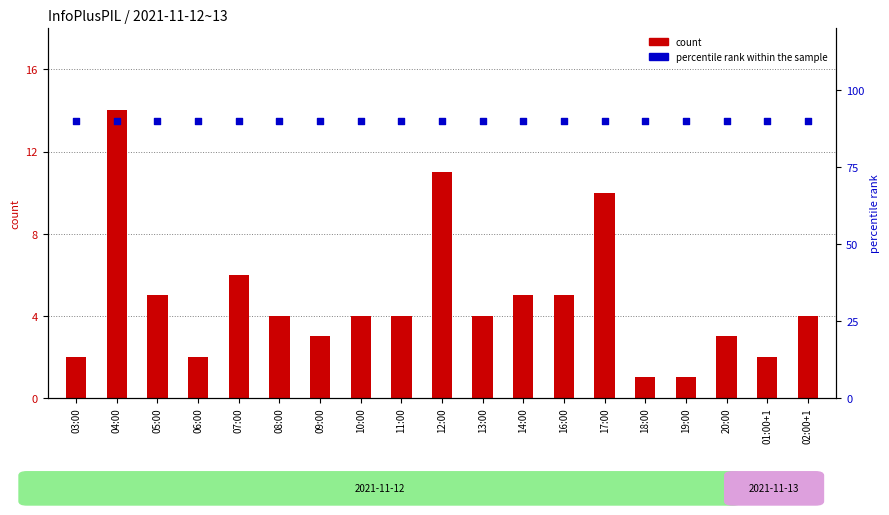

What is the total value across all series at 01:00+1?

92